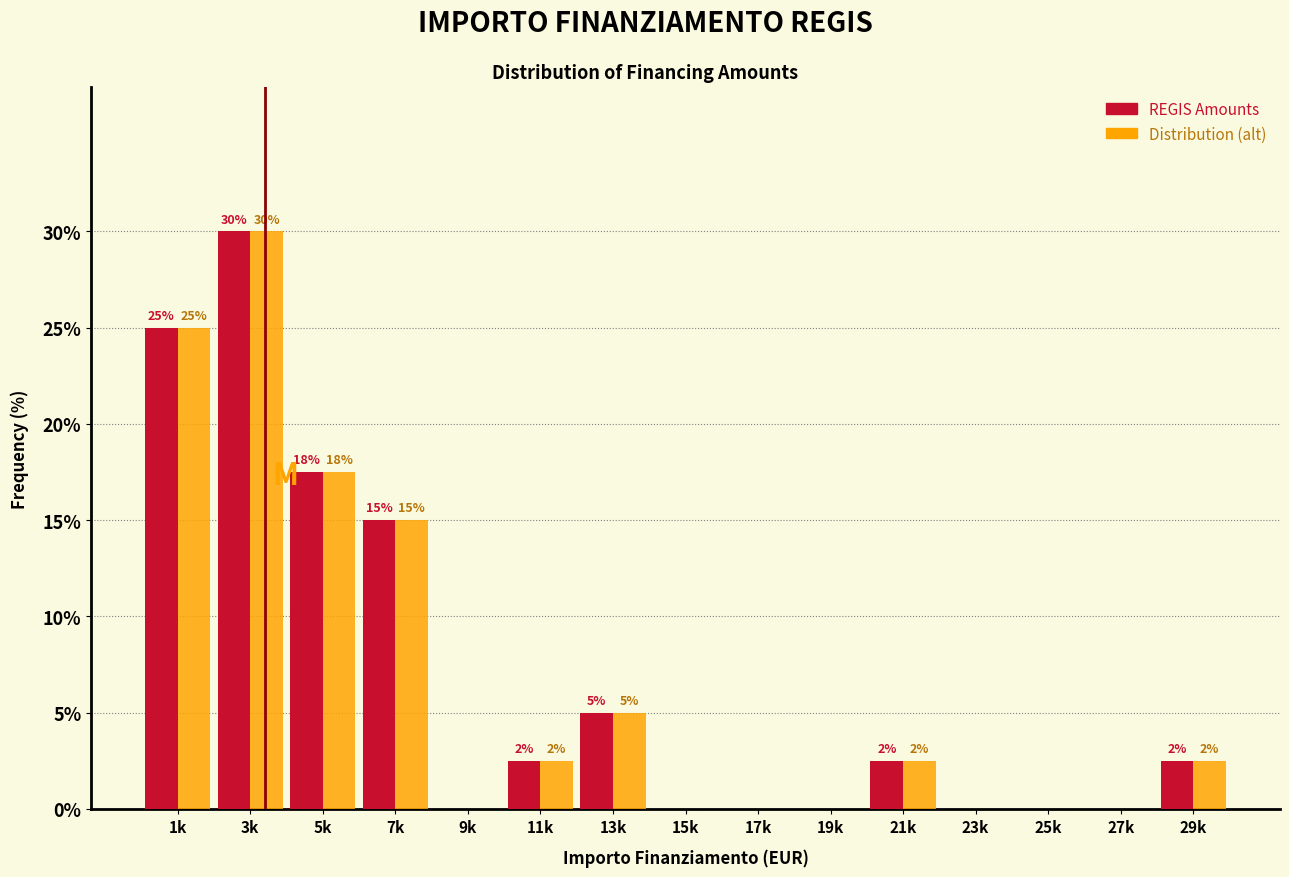

At which category is the sum across all series the highest?

3k